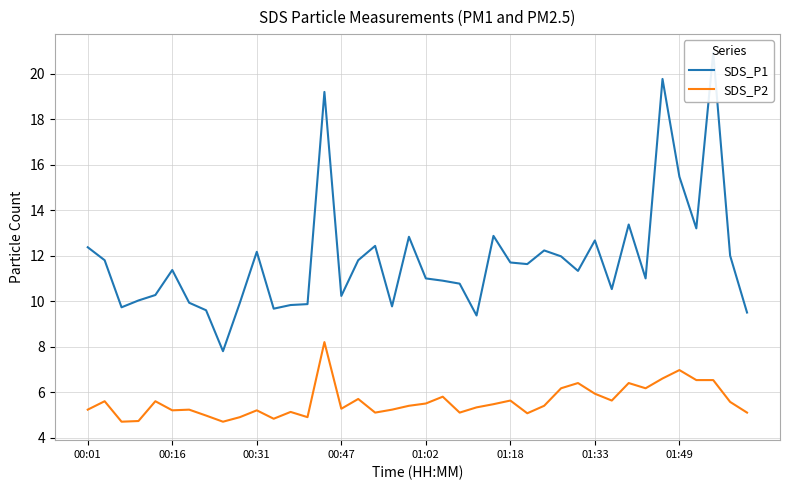

What is the difference between the maximum and minimum values in the SDS_P1 series?

13.1